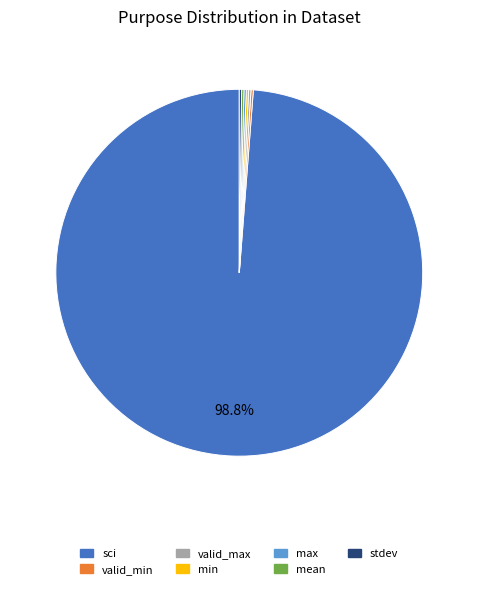

What percentage is NOT represented by sci?

1.2%